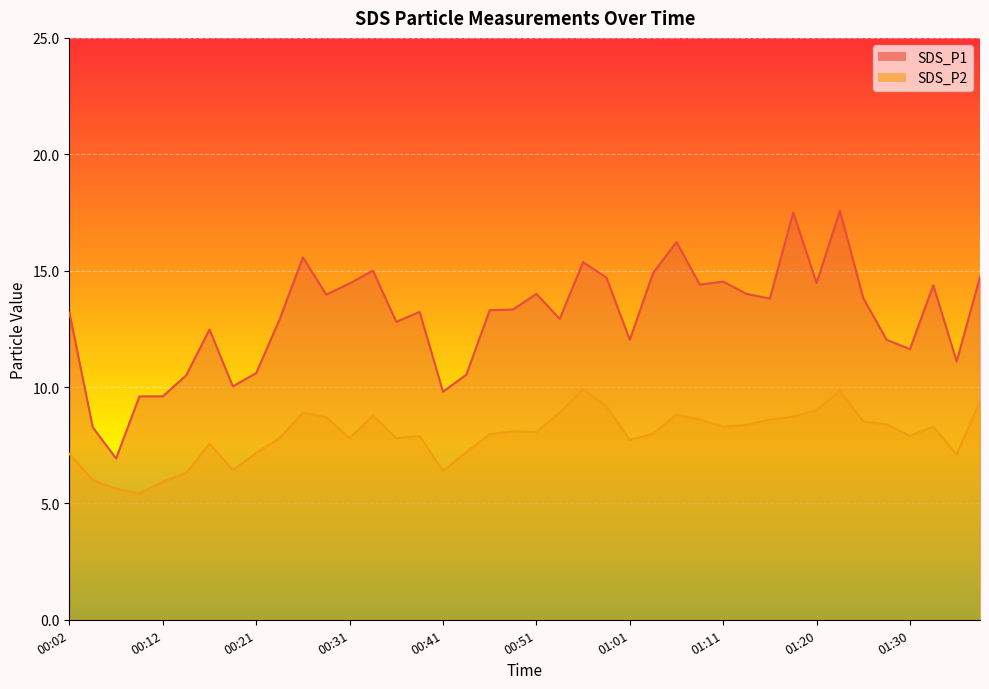

The value of SDS_P1 at 00:53 is 7.2. True or false?

False